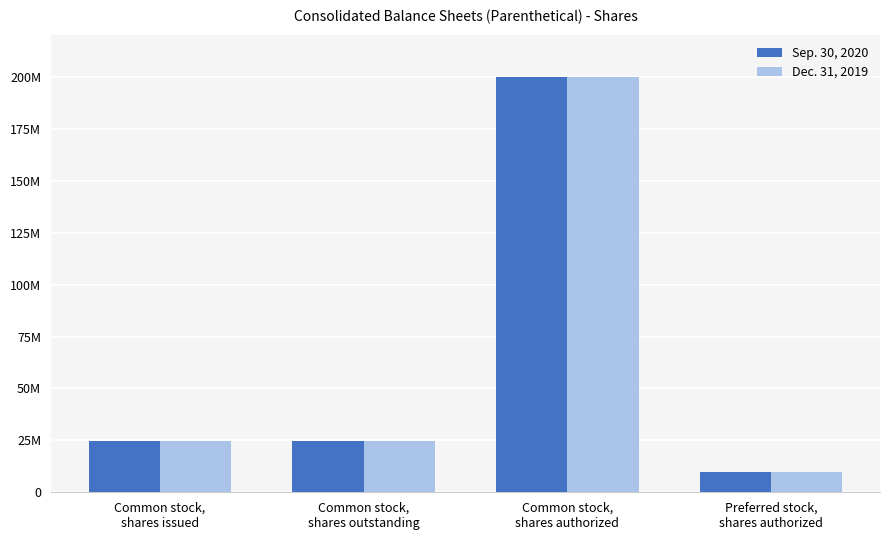

Are the bars horizontal?

No